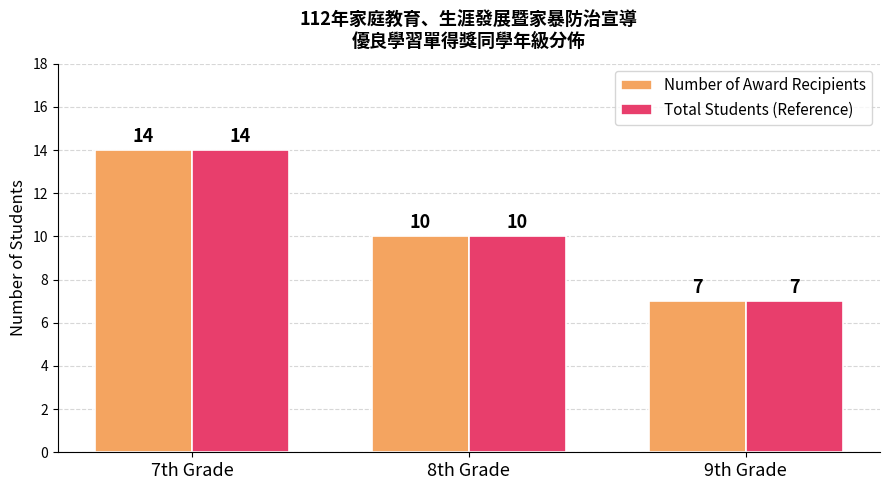

Reading left to right, what are all the values shown in this chart?

Number of Award Recipients: 7th Grade=14	8th Grade=10	9th Grade=7
Total Students (Reference): 7th Grade=14	8th Grade=10	9th Grade=7